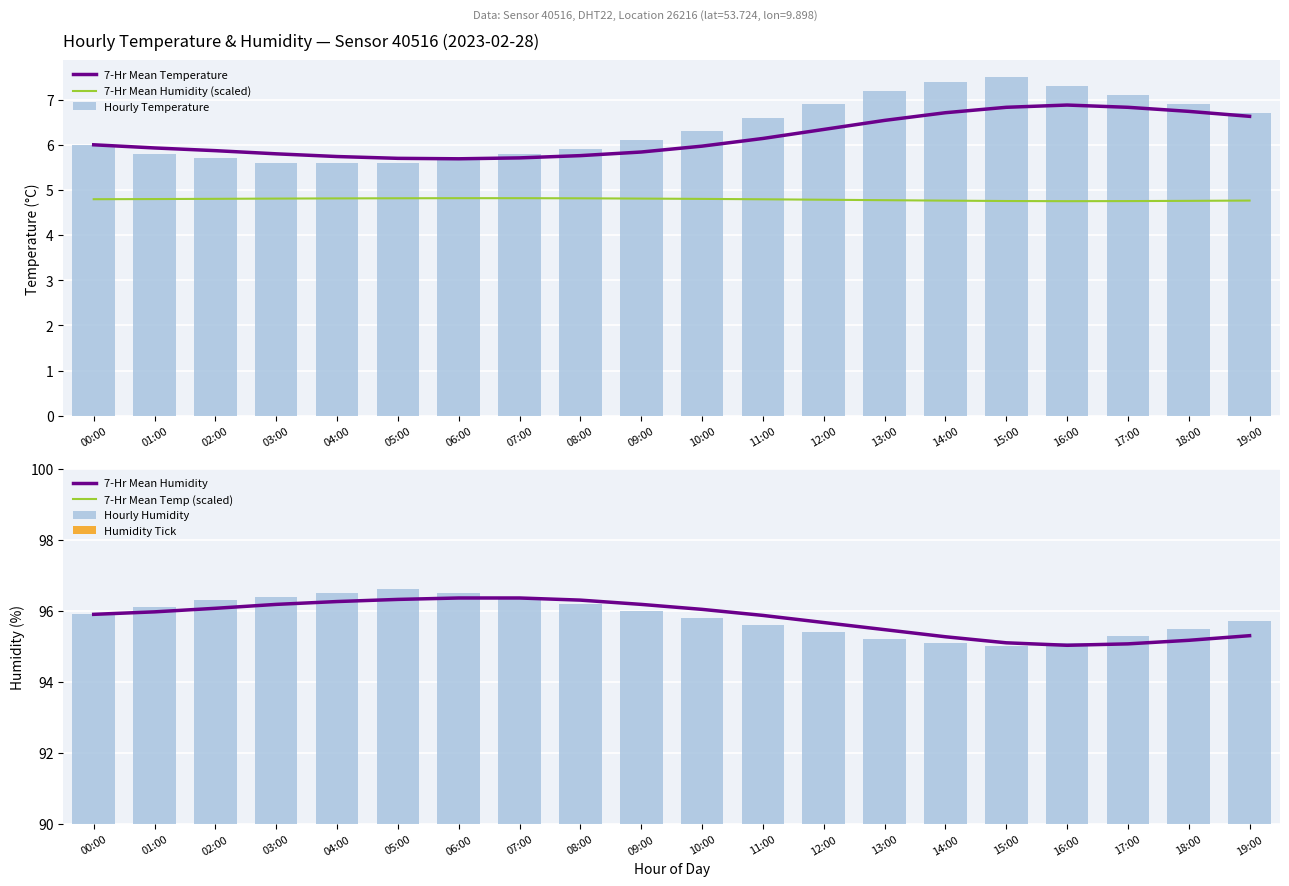

Which series has the widest spread of values?

temperature